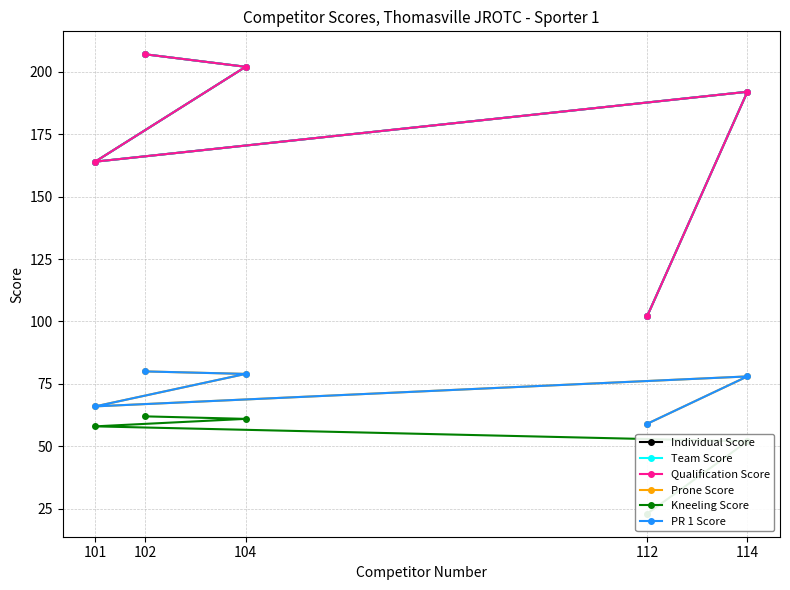

Rank the series by their maximum value, from lowest to highest.

Kneeling Score, Prone Score, PR 1 Score, Individual Score, Team Score, Qualification Score